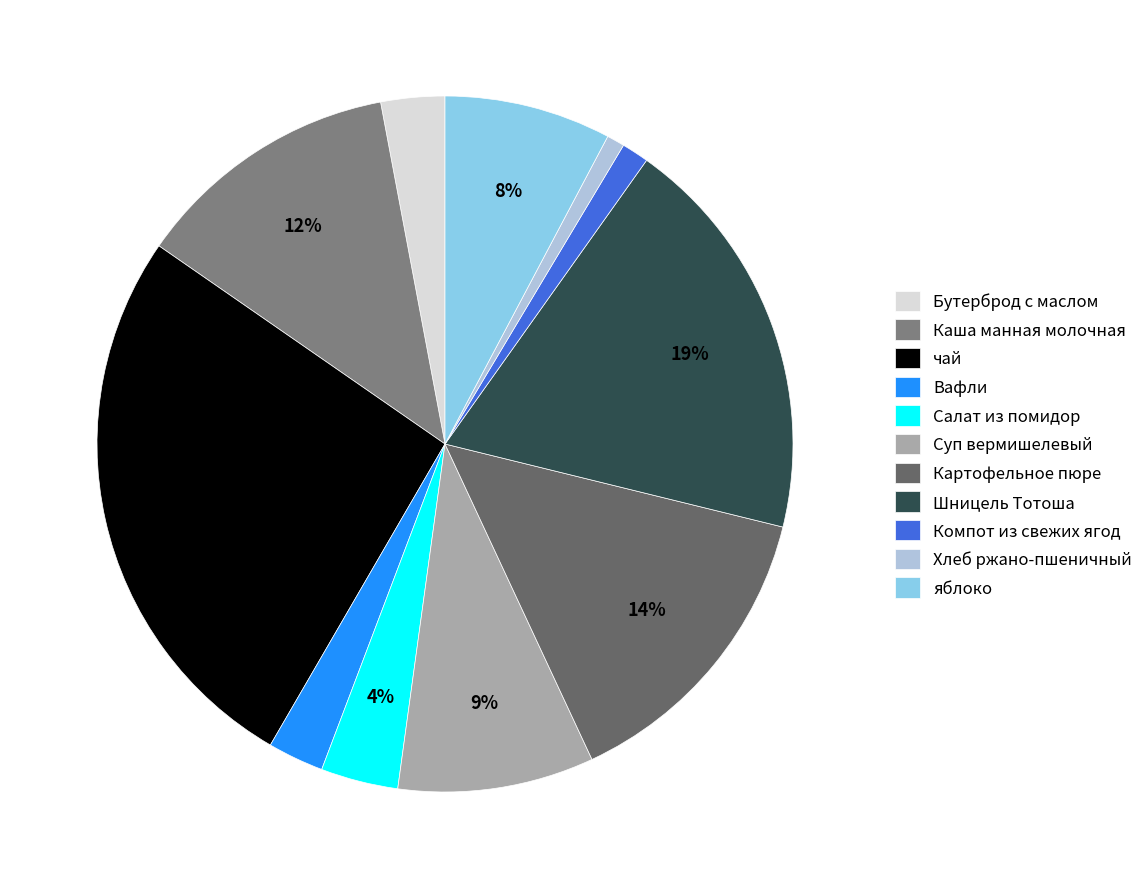

Count the number of slices in the pie.

11